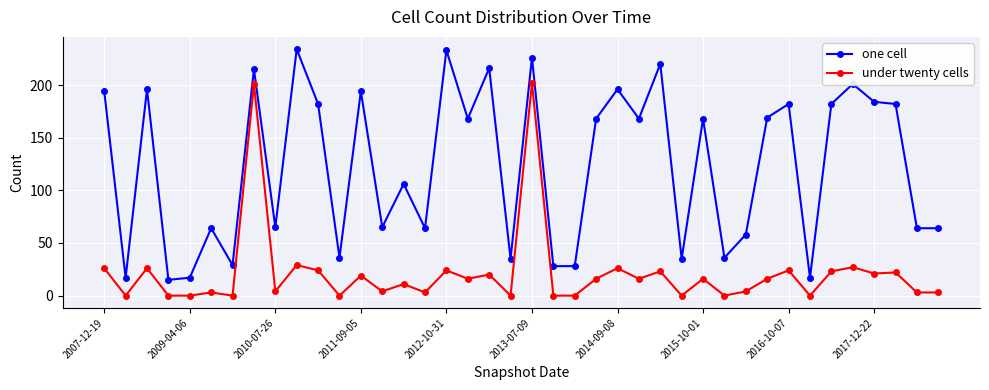

Which series has the largest range (max minus min)?

one cell